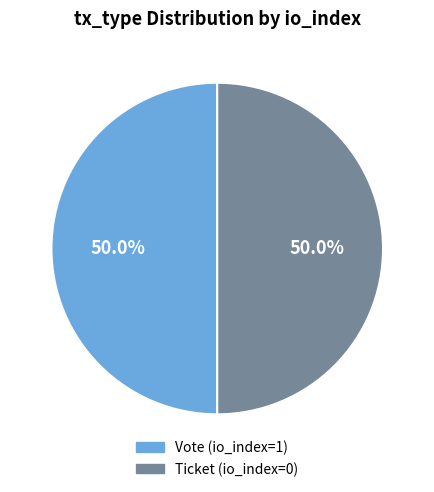

What is the ratio of the value at Vote to the value at Ticket?

1.0